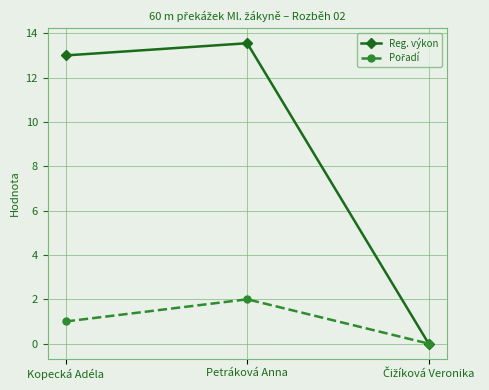

Is it true that Reg. výkon equals 13.6 at Petráková Anna?

True